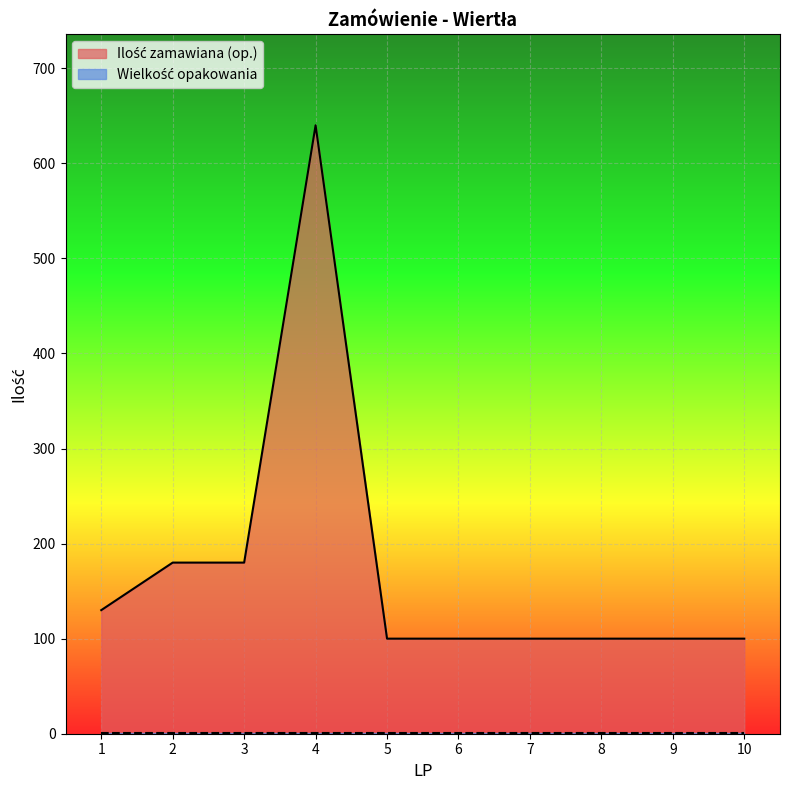

What is the minimum value shown in the chart?

100